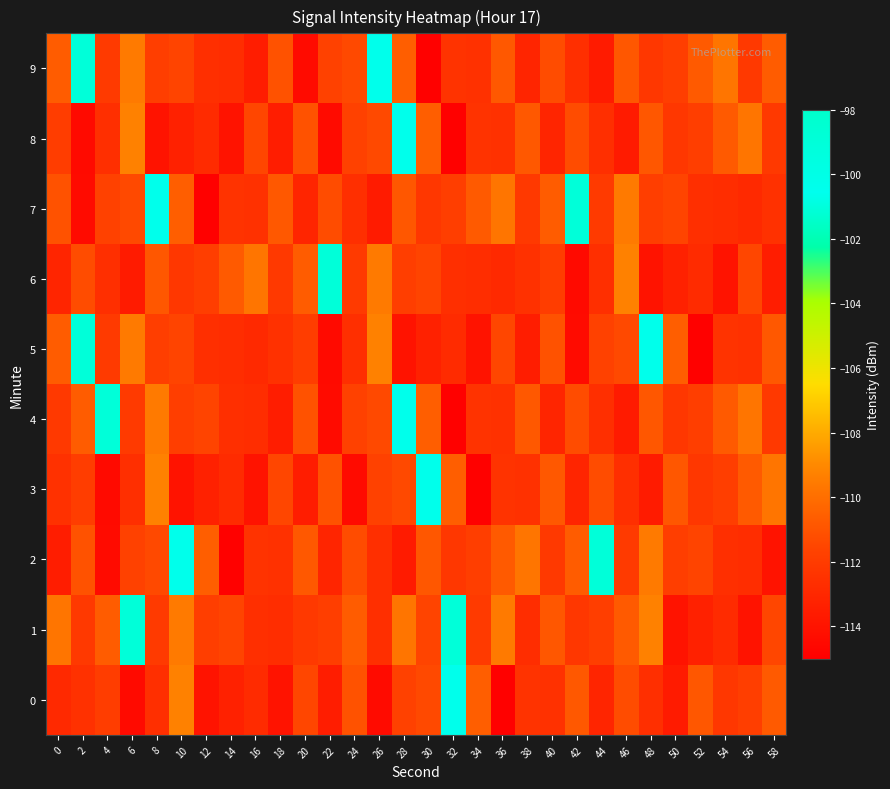

Reading left to right, transcribe all the data shown in this chart.

0: 0=-112.9	2=-112.5	4=-111.9	6=-114.4	8=-112.6	10=-109.3	12=-114.0	14=-113.3	16=-112.8	18=-114.0	20=-111.5	22=-113.5	24=-111.0	26=-114.4	28=-111.7	30=-111.4	32=-100.4	34=-110.6	36=-114.9	38=-112.4	40=-112.5	42=-110.8	44=-113.1	46=-111.3	48=-112.6	50=-113.6	52=-110.9	54=-112.2	56=-111.9	58=-110.8
1: 0=-109.7	2=-112.1	4=-110.7	6=-101.1	8=-112.1	10=-109.5	12=-111.9	14=-111.6	16=-112.6	18=-112.7	20=-112.1	22=-111.9	24=-110.7	26=-112.6	28=-109.7	30=-111.6	32=-101.1	34=-112.1	36=-109.5	38=-112.7	40=-110.9	42=-112.2	44=-111.9	46=-110.8	48=-109.3	50=-114.0	52=-113.3	54=-112.8	56=-114.0	58=-111.5
2: 0=-113.5	2=-111.0	4=-114.4	6=-111.7	8=-111.4	10=-100.4	12=-110.6	14=-114.9	16=-112.4	18=-112.5	20=-110.8	22=-113.1	24=-111.3	26=-112.6	28=-113.6	30=-110.9	32=-112.2	34=-111.9	36=-110.8	38=-109.7	40=-112.1	42=-110.7	44=-101.1	46=-112.1	48=-109.5	50=-111.9	52=-111.6	54=-112.6	56=-112.7	58=-114.0
3: 0=-112.5	2=-111.9	4=-114.4	6=-112.6	8=-109.3	10=-114.0	12=-113.3	14=-112.8	16=-114.0	18=-111.5	20=-113.5	22=-111.0	24=-114.4	26=-111.7	28=-111.4	30=-100.4	32=-110.6	34=-114.9	36=-112.4	38=-112.5	40=-110.8	42=-113.1	44=-111.3	46=-112.6	48=-113.6	50=-110.9	52=-112.2	54=-111.9	56=-110.8	58=-109.7
4: 0=-112.1	2=-110.7	4=-101.1	6=-112.1	8=-109.5	10=-111.9	12=-111.6	14=-112.6	16=-112.7	18=-113.5	20=-111.0	22=-114.4	24=-111.7	26=-111.4	28=-100.4	30=-110.6	32=-114.9	34=-112.4	36=-112.5	38=-110.8	40=-113.1	42=-111.3	44=-112.6	46=-113.6	48=-110.9	50=-112.2	52=-111.9	54=-110.8	56=-109.7	58=-112.1
5: 0=-110.7	2=-101.1	4=-112.1	6=-109.5	8=-111.9	10=-111.6	12=-112.6	14=-112.7	16=-112.9	18=-112.5	20=-111.9	22=-114.4	24=-112.6	26=-109.3	28=-114.0	30=-113.3	32=-112.8	34=-114.0	36=-111.5	38=-113.5	40=-111.0	42=-114.4	44=-111.7	46=-111.4	48=-100.4	50=-110.6	52=-114.9	54=-112.4	56=-112.5	58=-110.8
6: 0=-113.1	2=-111.3	4=-112.6	6=-113.6	8=-110.9	10=-112.2	12=-111.9	14=-110.8	16=-109.7	18=-112.1	20=-110.7	22=-101.1	24=-112.1	26=-109.5	28=-111.9	30=-111.6	32=-112.6	34=-112.7	36=-112.9	38=-112.5	40=-111.9	42=-114.4	44=-112.6	46=-109.3	48=-114.0	50=-113.3	52=-112.8	54=-114.0	56=-111.5	58=-113.5
7: 0=-111.0	2=-114.4	4=-111.7	6=-111.4	8=-100.4	10=-110.6	12=-114.9	14=-112.4	16=-112.5	18=-110.8	20=-113.1	22=-111.3	24=-112.6	26=-113.6	28=-110.9	30=-112.2	32=-111.9	34=-110.8	36=-109.7	38=-112.1	40=-110.7	42=-101.1	44=-112.1	46=-109.5	48=-111.9	50=-111.6	52=-112.6	54=-112.7	56=-112.9	58=-112.5
8: 0=-111.9	2=-114.4	4=-112.6	6=-109.3	8=-114.0	10=-113.3	12=-112.8	14=-114.0	16=-111.5	18=-113.5	20=-111.0	22=-114.4	24=-111.7	26=-111.4	28=-100.4	30=-110.6	32=-114.9	34=-112.4	36=-112.5	38=-110.8	40=-113.1	42=-111.3	44=-112.6	46=-113.6	48=-110.9	50=-112.2	52=-111.9	54=-110.8	56=-109.7	58=-112.1
9: 0=-110.7	2=-101.1	4=-112.1	6=-109.5	8=-111.9	10=-111.6	12=-112.6	14=-112.7	16=-113.5	18=-111.0	20=-114.4	22=-111.7	24=-111.4	26=-100.4	28=-110.6	30=-114.9	32=-112.4	34=-112.5	36=-110.8	38=-113.1	40=-111.3	42=-112.6	44=-113.6	46=-110.9	48=-112.2	50=-111.9	52=-110.8	54=-109.7	56=-112.1	58=-110.7